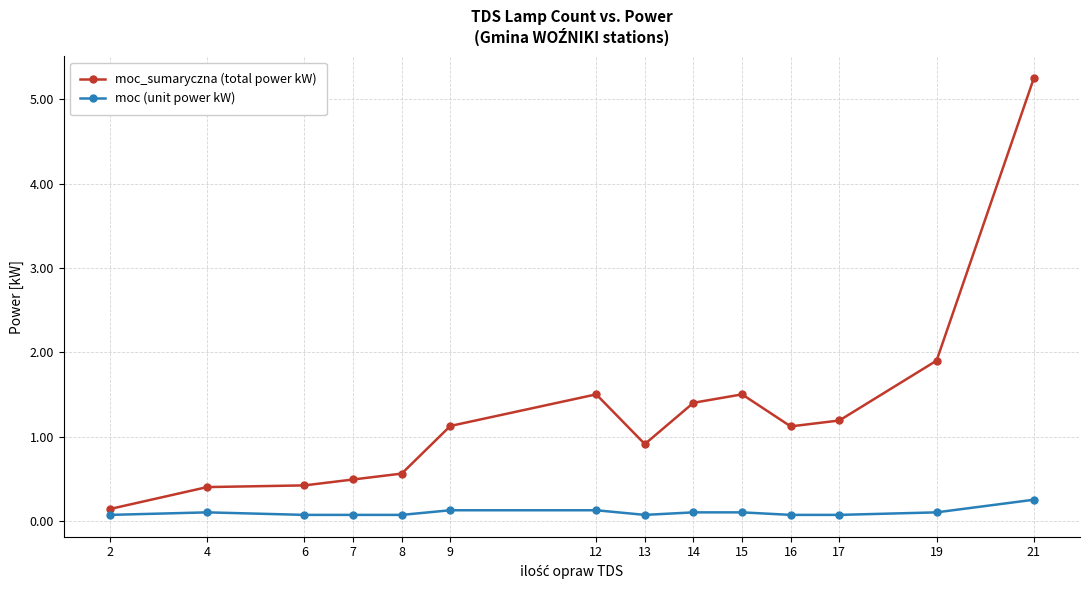

Which category has the highest value in the moc (unit power kW) series?

21